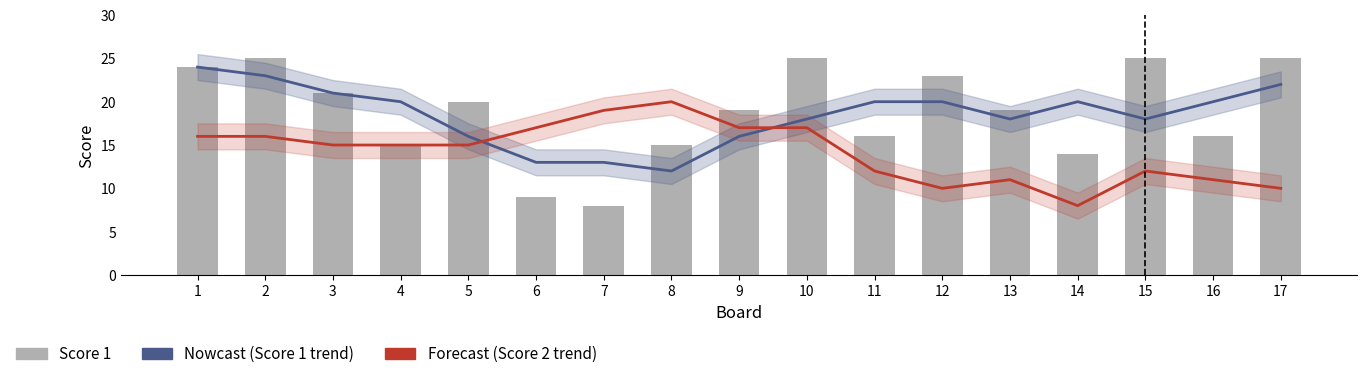

Which has a higher value, 6 or 14?

14